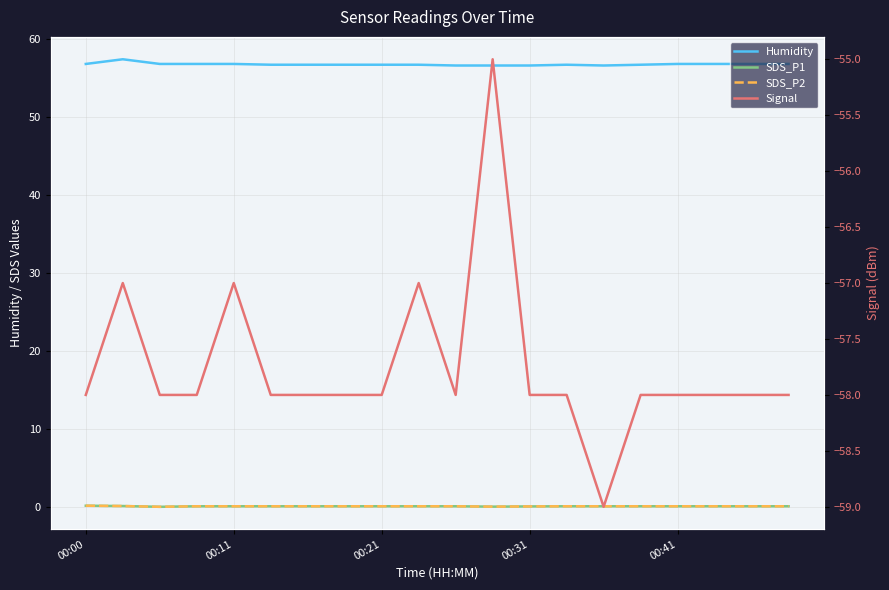

Which series has the largest total across all categories?

Humidity